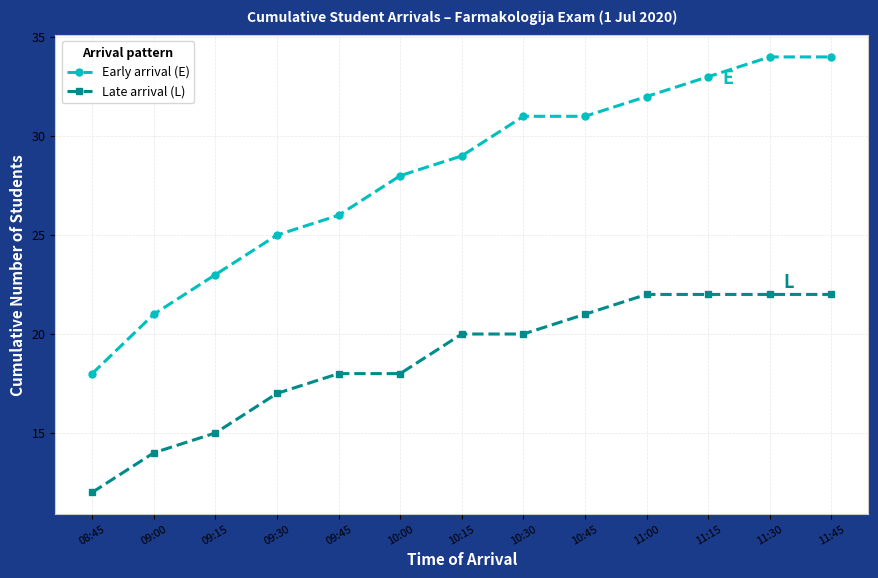

What is the label of the 1st point from the left?

08:45